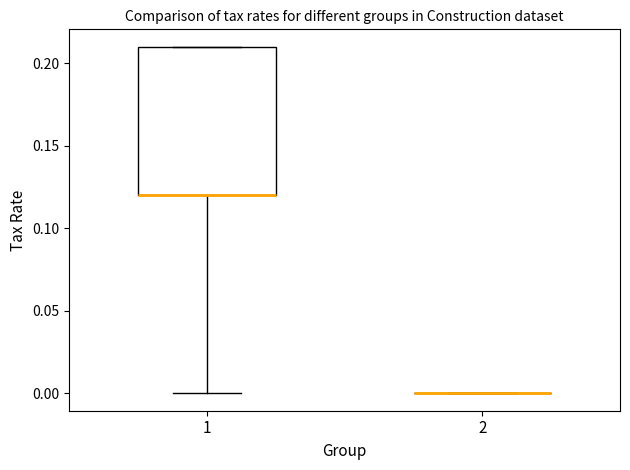

Reading left to right, read every box against the y-axis: the position of its median line, the range the box covers, and the ends of its whiskers. The values are not printed on the chart, so give them approximately, as read against the axis.

1: median 0.12 (drawn on the box's lower edge), box 0.12 to 0.21, whiskers 0.00 to 0.21
2: box collapsed to a line at 0.00, whiskers 0.00 to 0.00